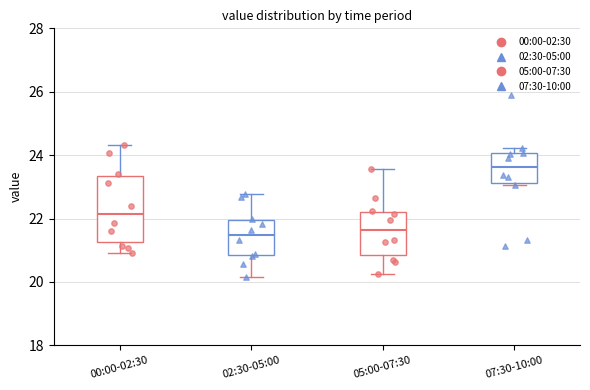

Where does the median line of the box for 02:30-05:00 sit on the y-axis? The values are not printed on the chart, so give them approximately, as read against the axis.

21.4